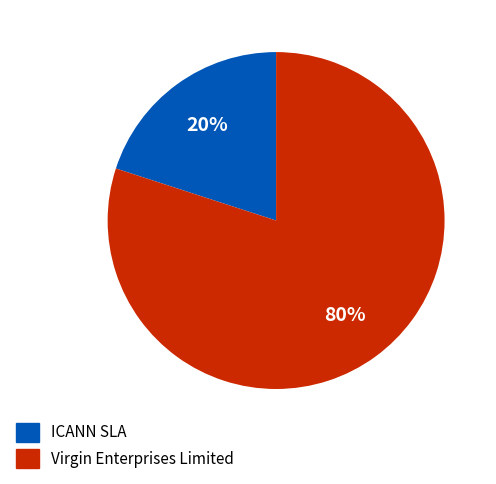

Which category has the smallest portion of the pie?

ICANN SLA